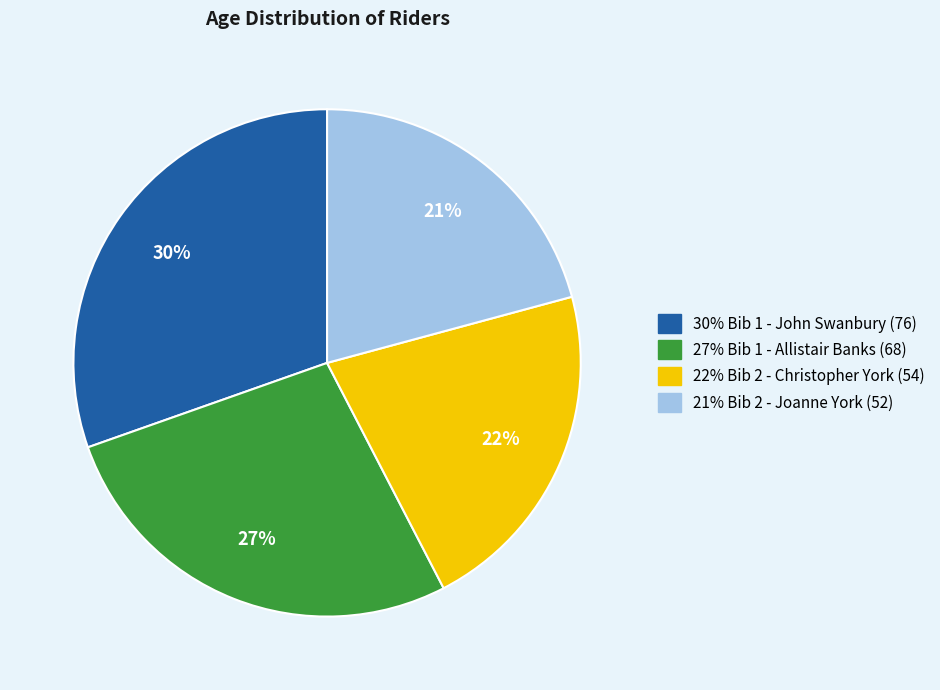

Does any single category account for the majority?

No